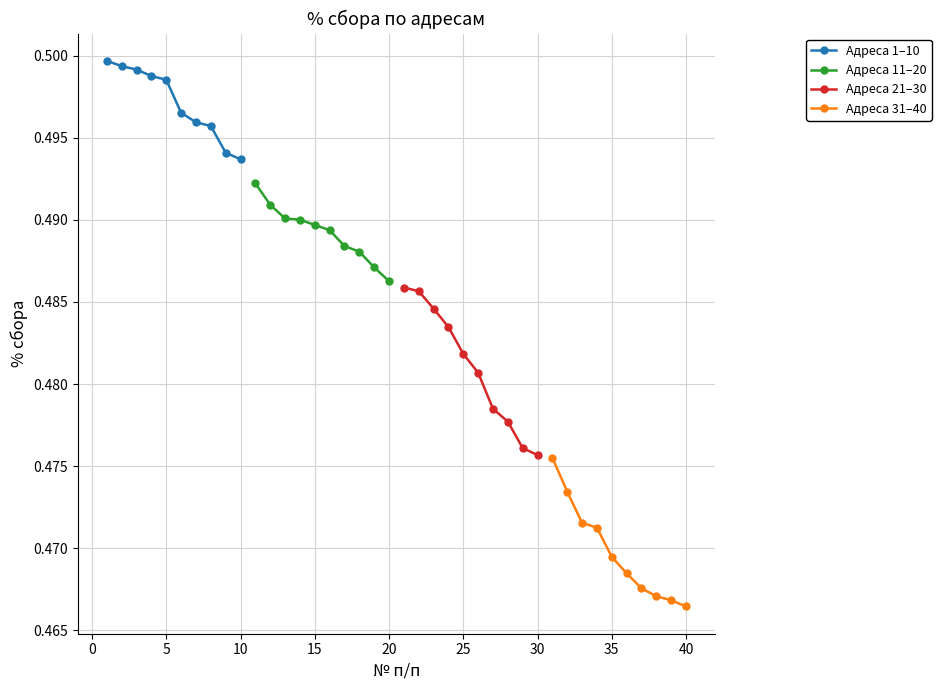

Count the Адреса 1–10 values in the range 0 to 1.

10